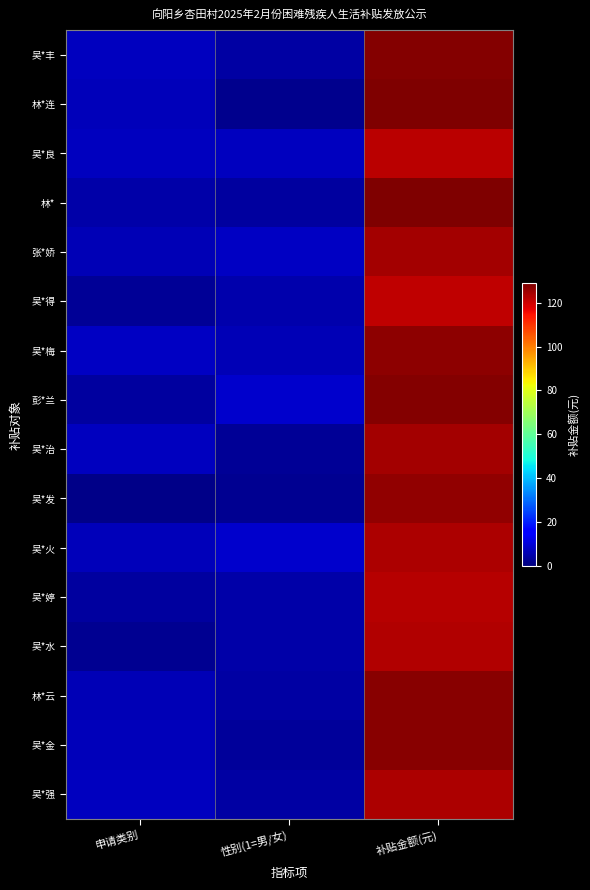

How many series are shown in this chart?

16